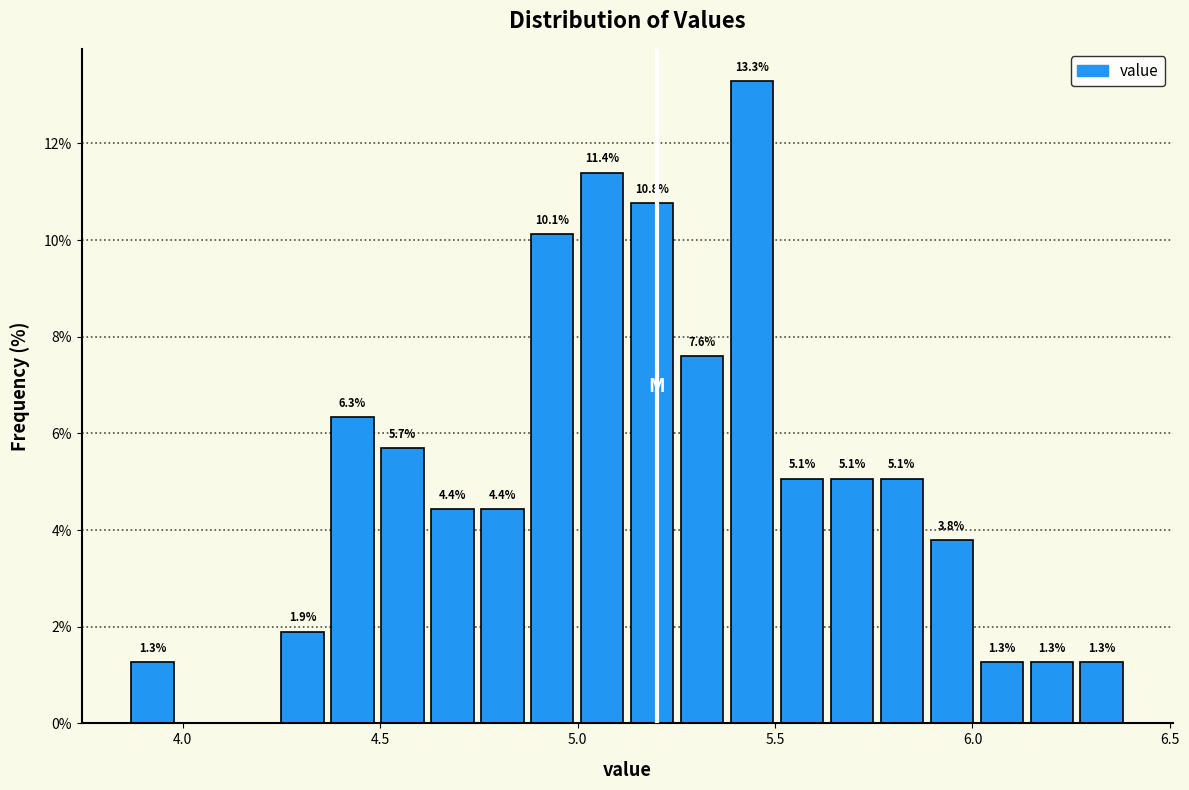

Read against the x-axis, roughly where is the centre of the tallest bar?

5.45